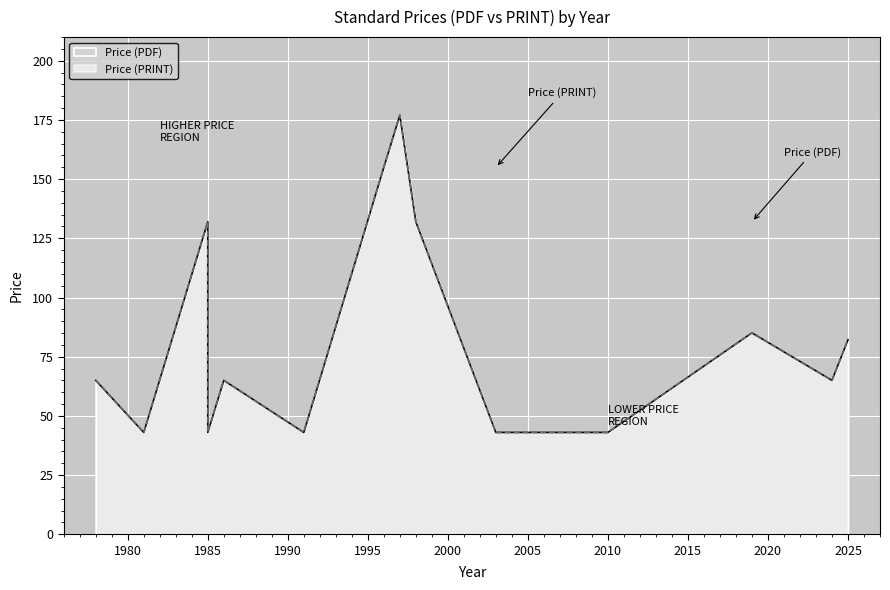

Is it true that Price (PDF) equals 65.0 at 2024?

True